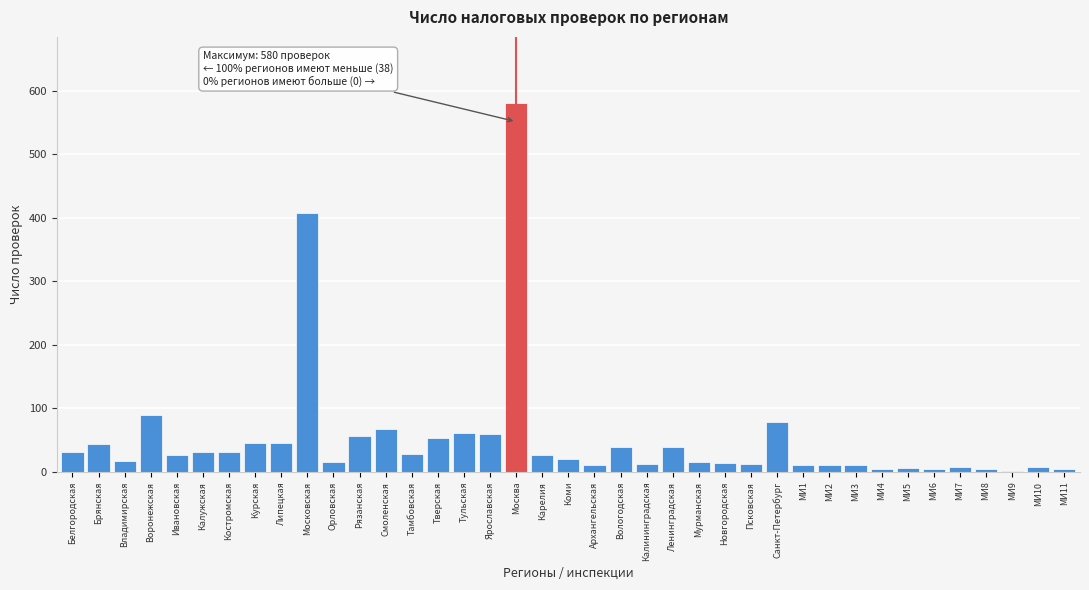

What is the approximate value at Ленинградская?

39